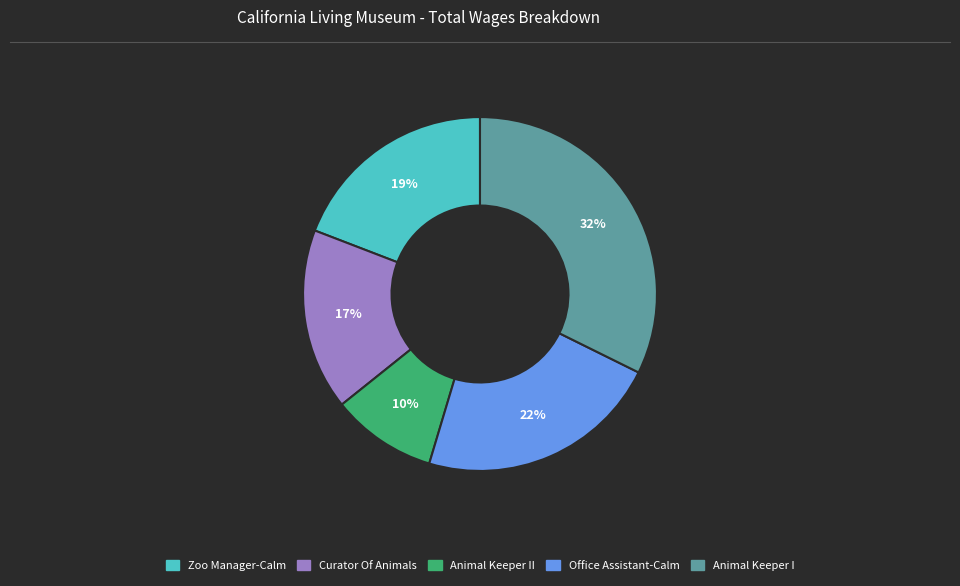

Which category has the biggest portion of the pie?

Animal Keeper I